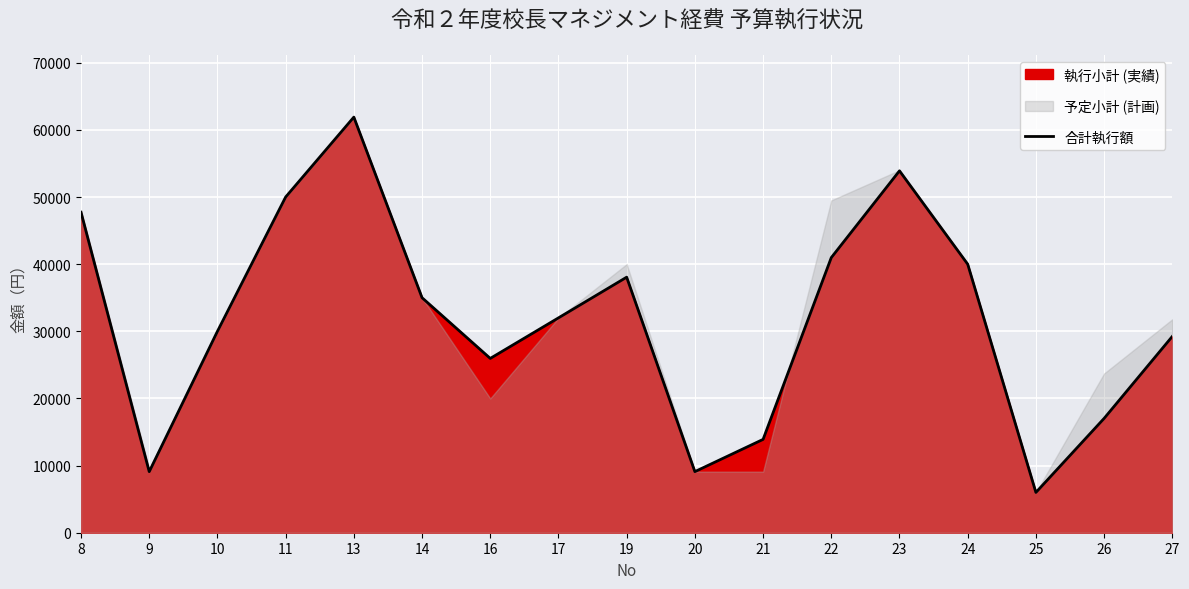

What is the ratio of the value at 9 to the value at 8?

0.2